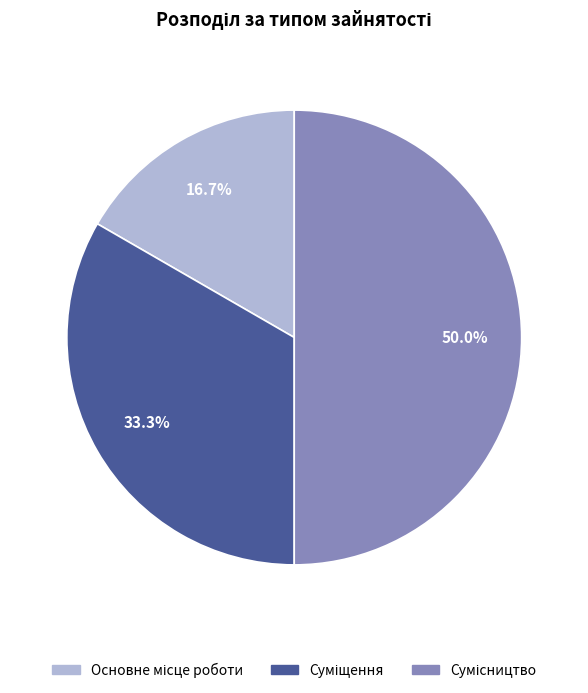

Count the number of slices in the pie.

3